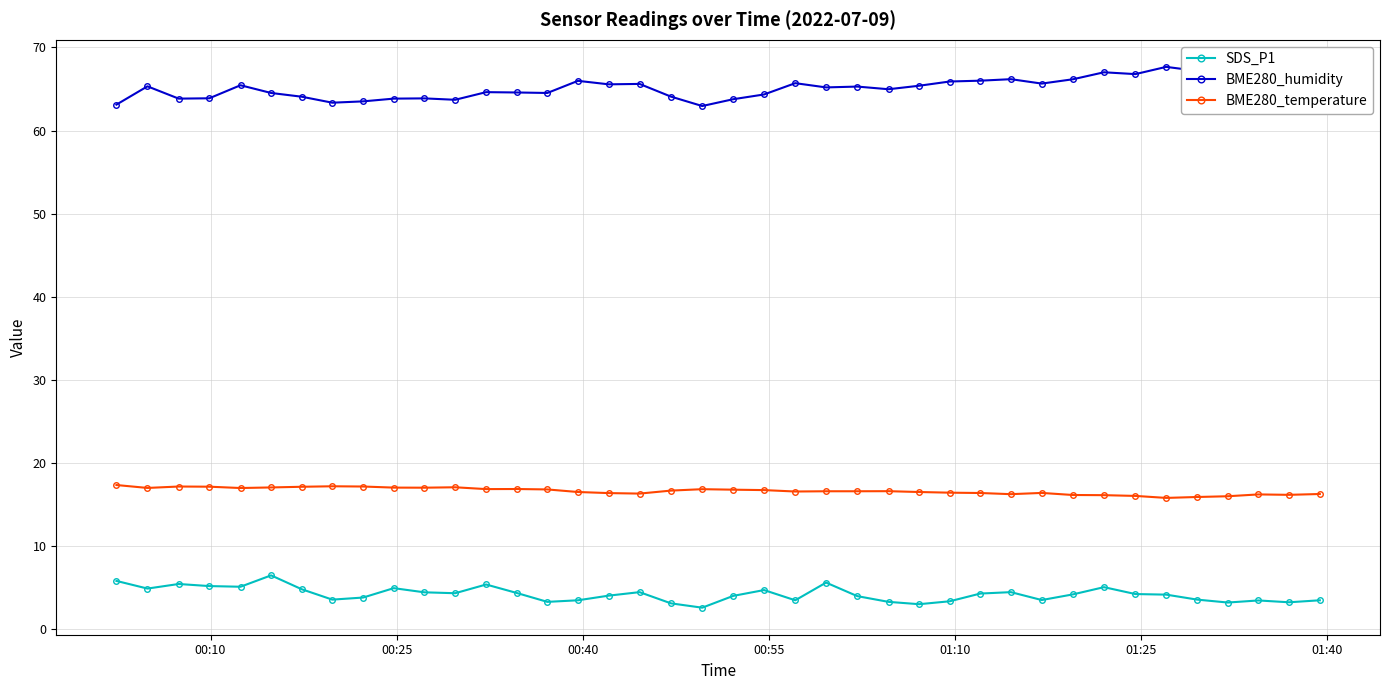

At how many categories does at least one series exceed 44?

40